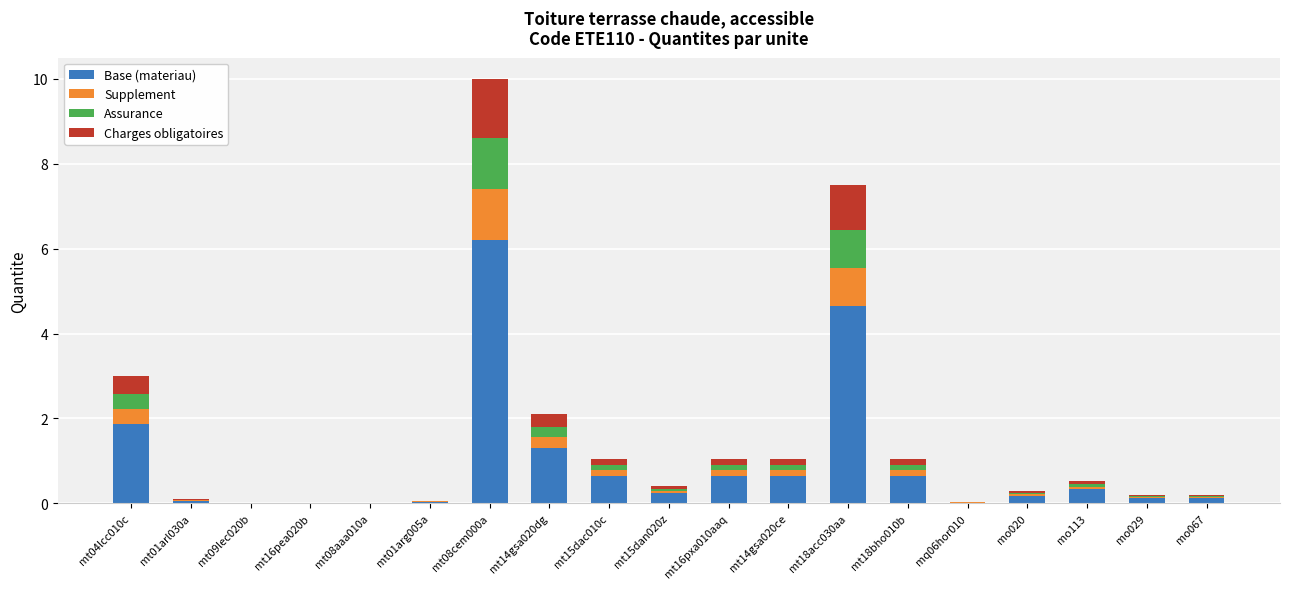

What are all the series names shown in the legend?

Base (materiau), Supplement, Assurance, Charges obligatoires